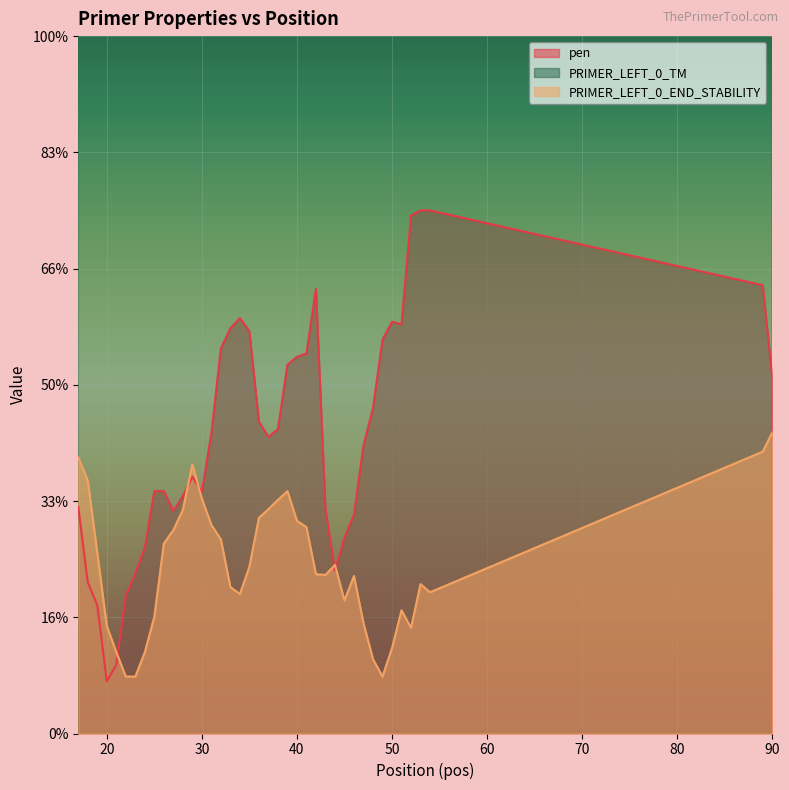

What is the sum of all PRIMER_LEFT_0_END_STABILITY values?

115.8